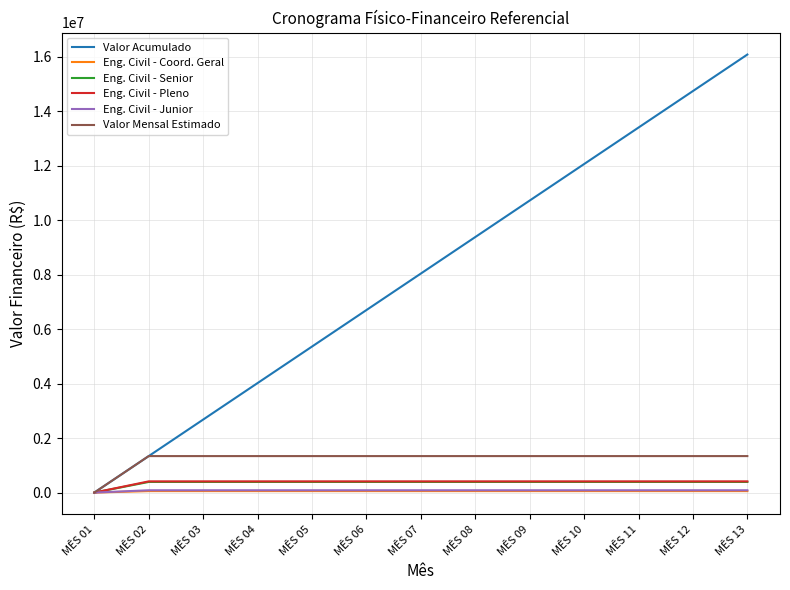

Where does the Eng. Civil - Coord. Geral series first go above 54619?

MÊS 02